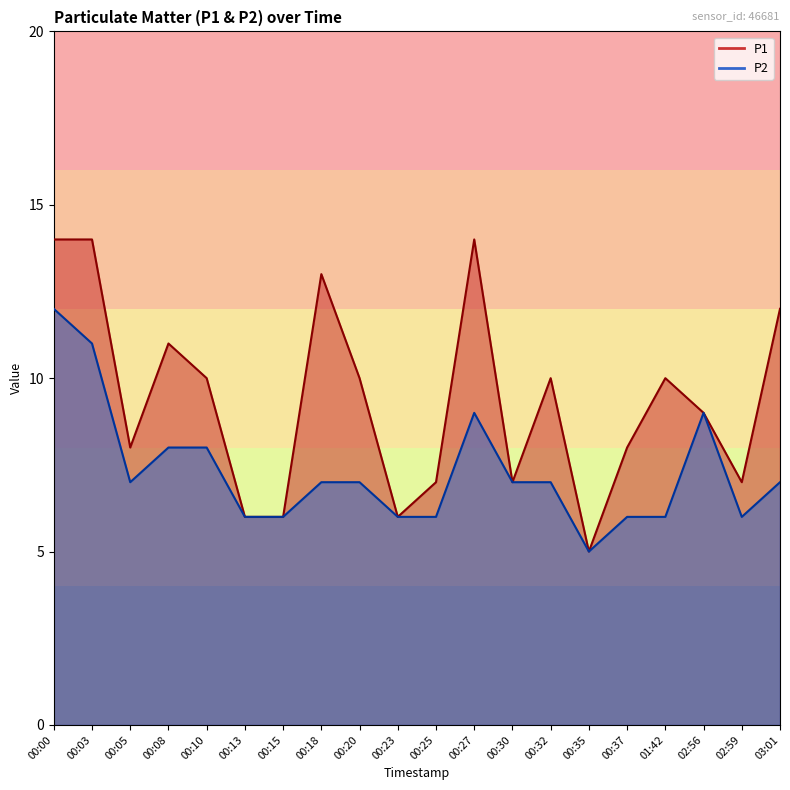

Does the chart have visible grid lines?

No